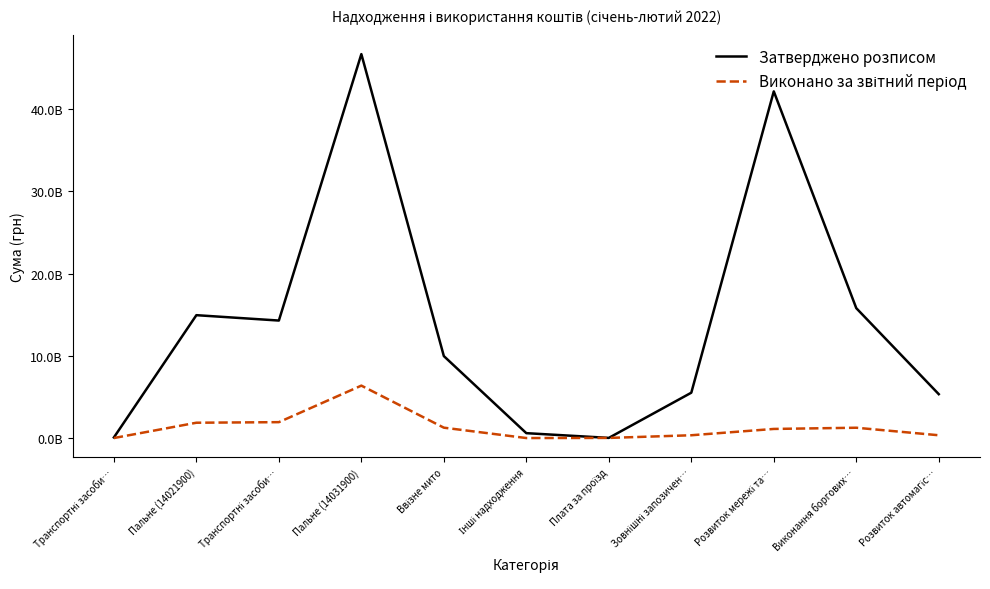

Is this an area chart (filled region under the line)?

No